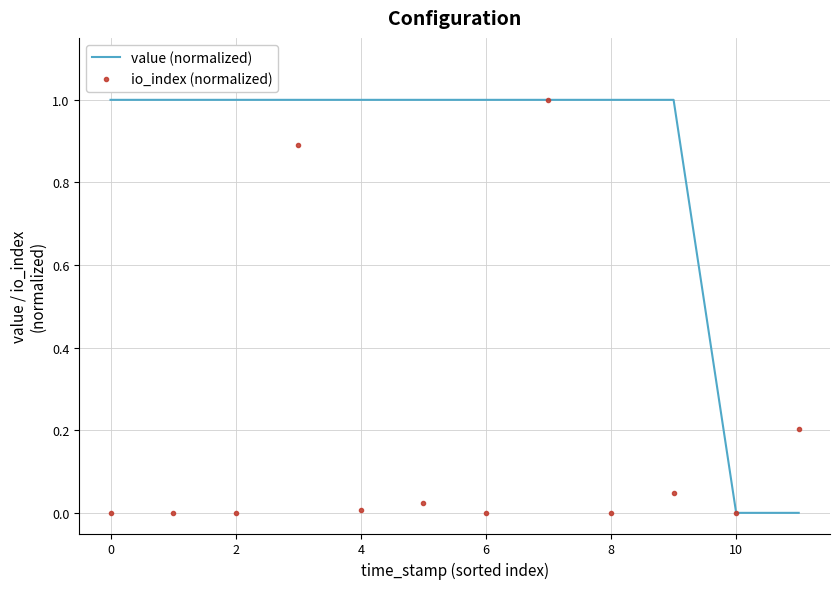

List the series in order of their overall mean, lowest first.

io_index (normalized), value (normalized)